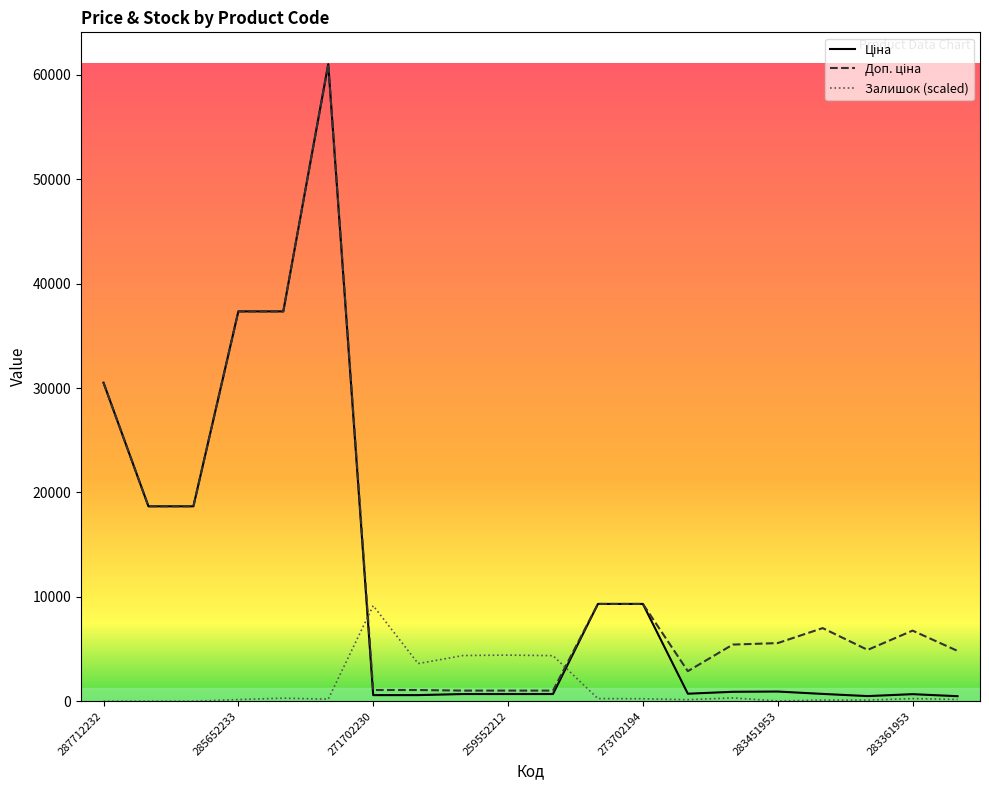

Does the chart display data point markers on the line(s)?

No